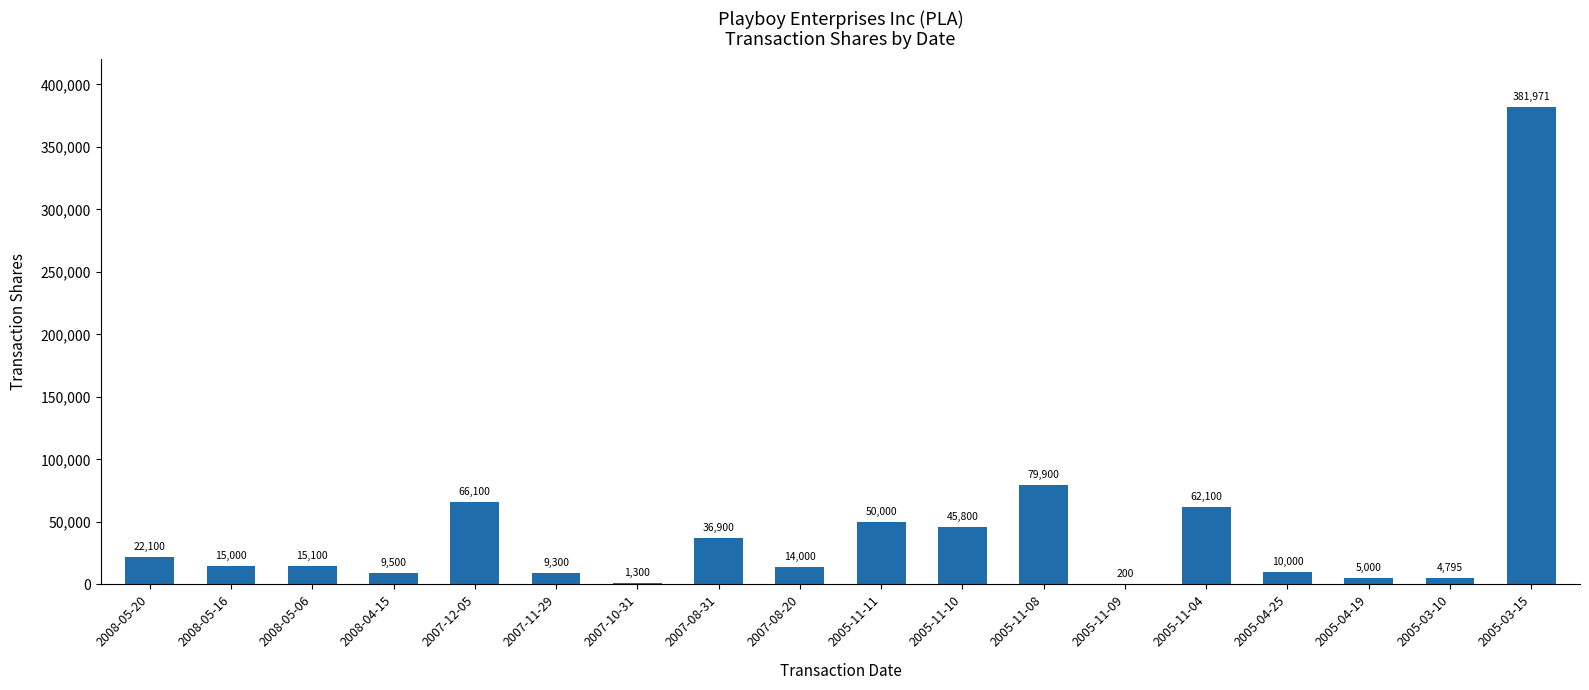

Between 2007-10-31 and 2005-04-25, which is larger?

2005-04-25